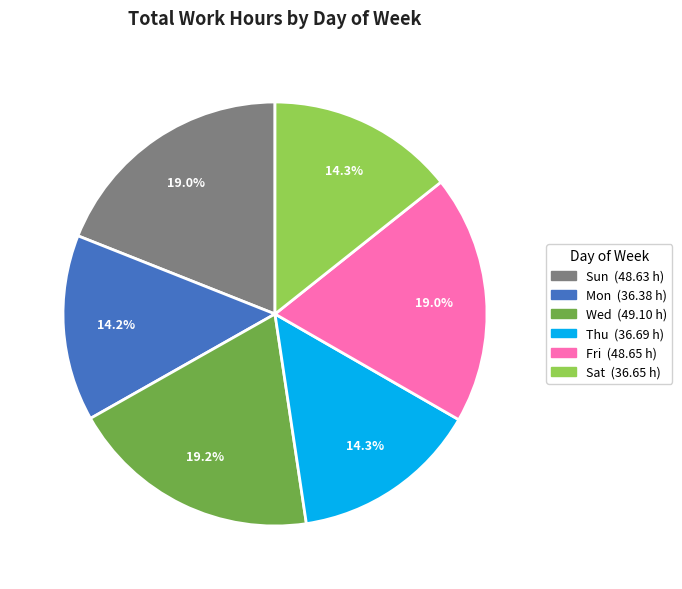

Is there a majority slice in this chart?

No